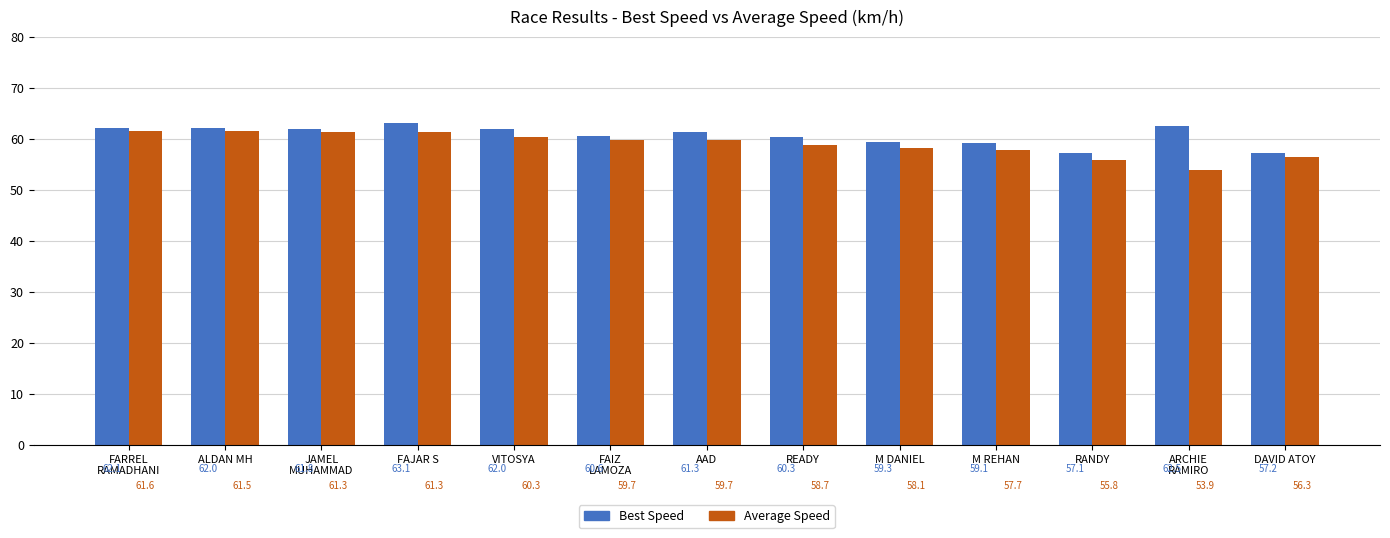

What is the difference between the maximum and minimum values in the Average Speed series?

7.7